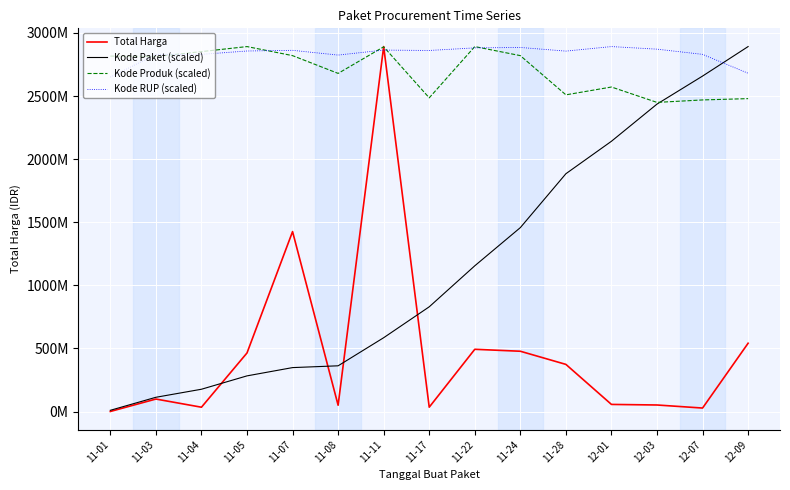

Is this an area chart (filled region under the line)?

No